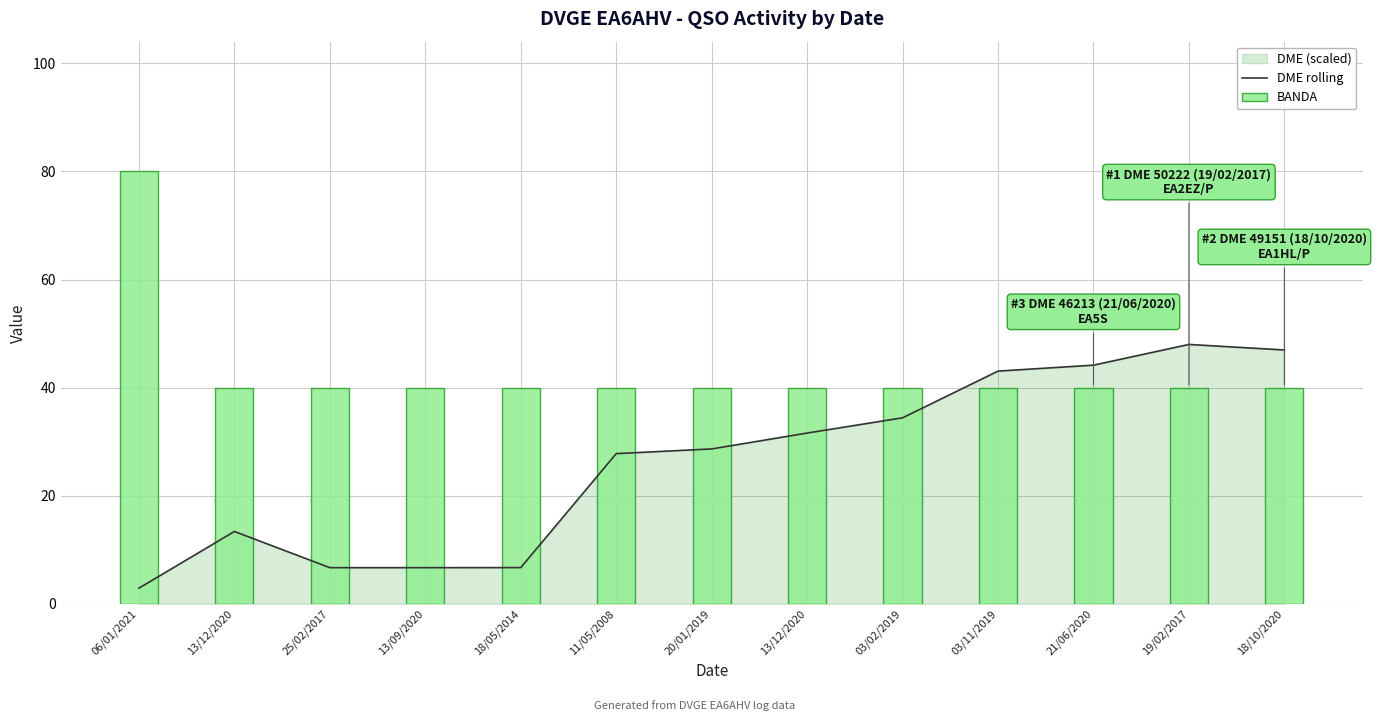

What is the difference between the second highest and minimum values in the DME rolling series?

44.0